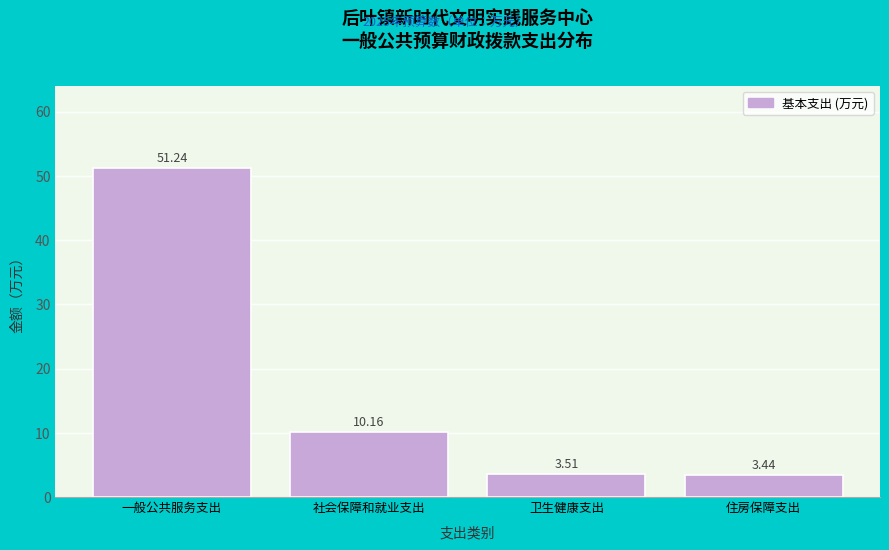

Which has a higher value, 社会保障和就业支出 or 住房保障支出?

社会保障和就业支出